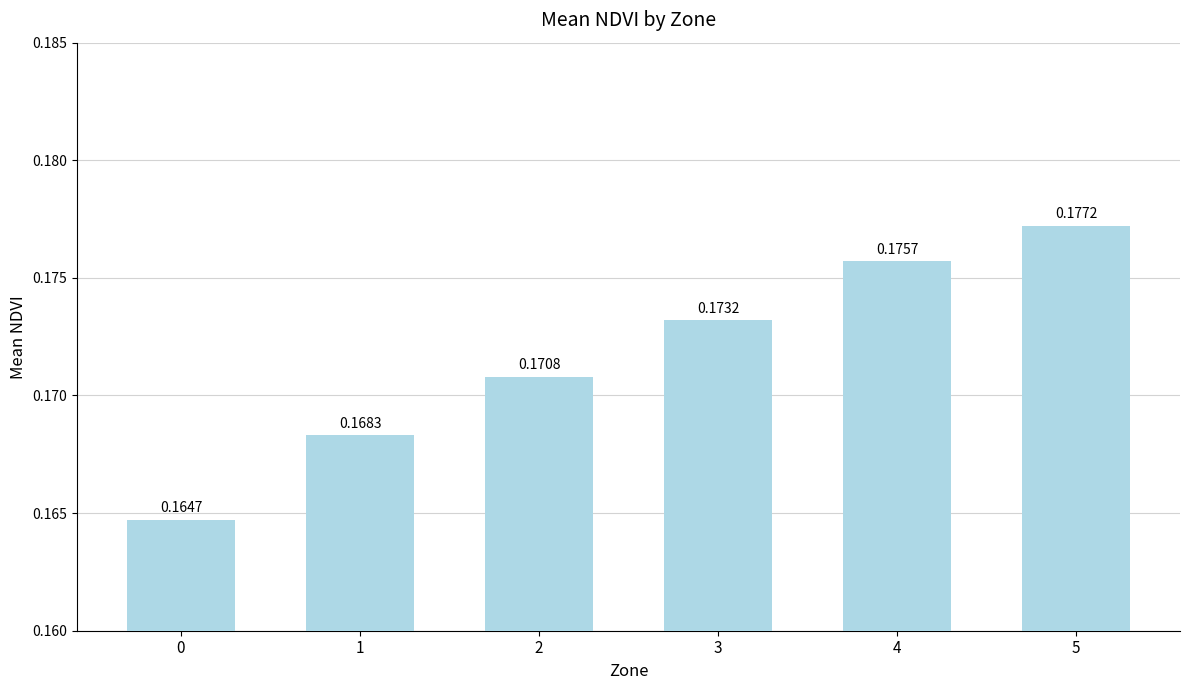

Rank the categories by value from lowest to highest.

0, 1, 2, 3, 4, 5